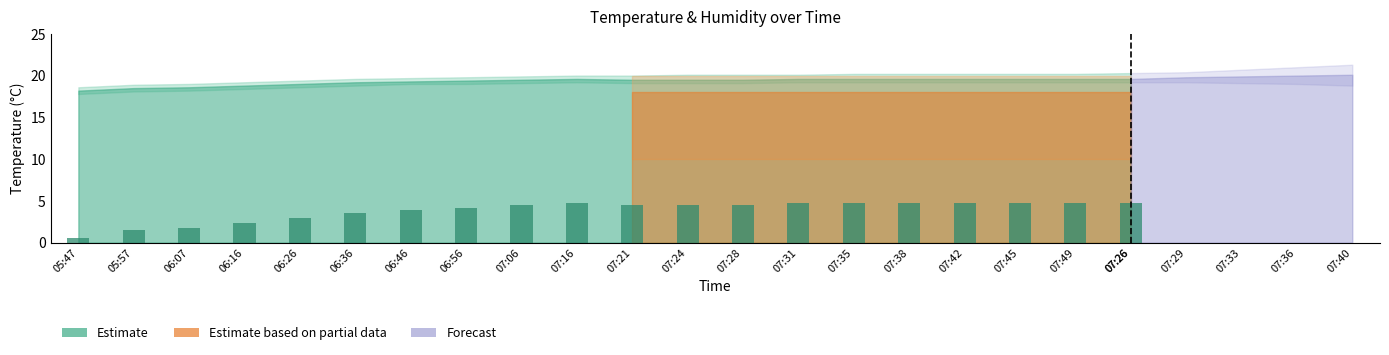

At which category does the chart reach its minimum across all series?

05:47